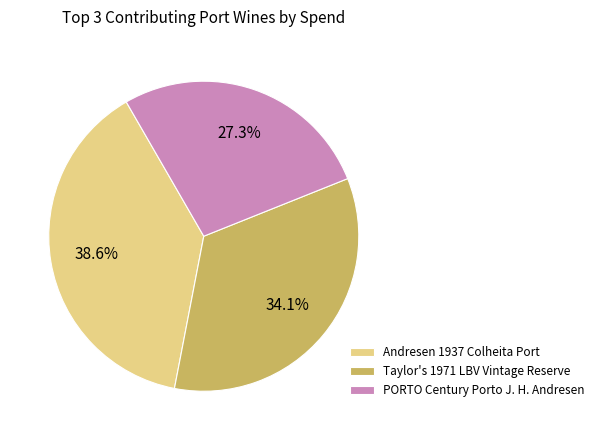

To the nearest percent, what is the difference between the largest and smallest slice percentages?

11%